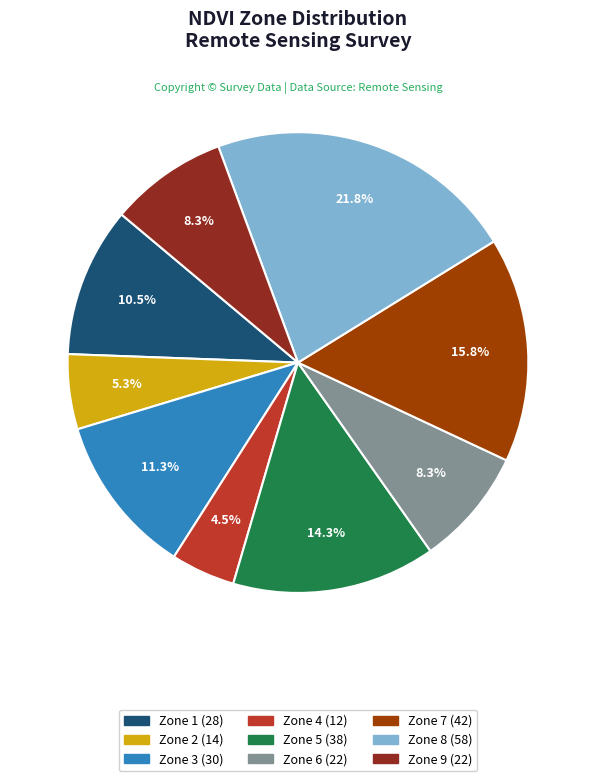

Is there a majority slice in this chart?

No